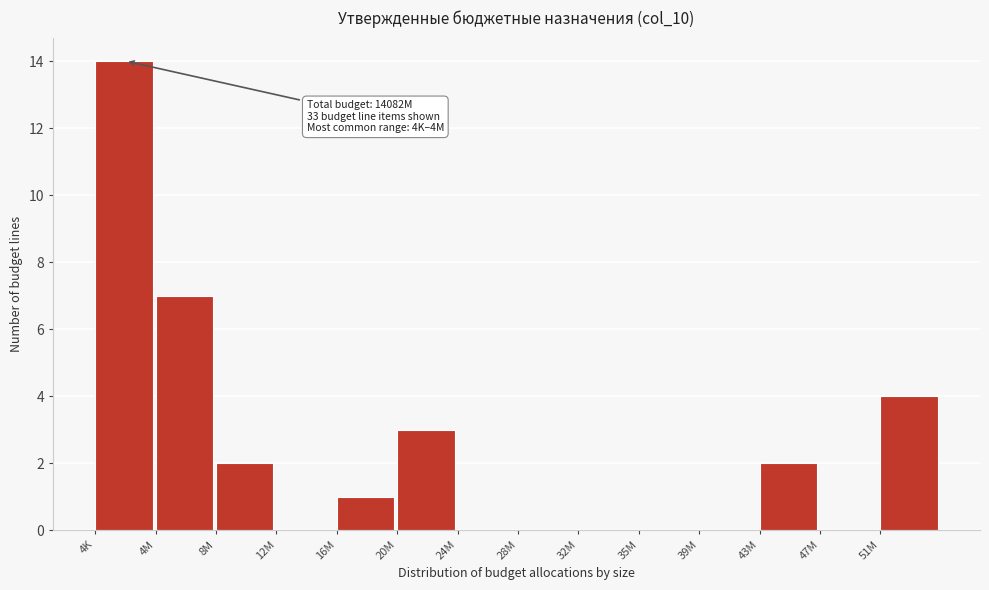

Reading left to right, list all the values displayed in this chart.

4K=14	4M=7	8M=2	12M=0	16M=1	20M=3	24M=0	28M=0	32M=0	35M=0	39M=0	43M=2	47M=0	51M=4